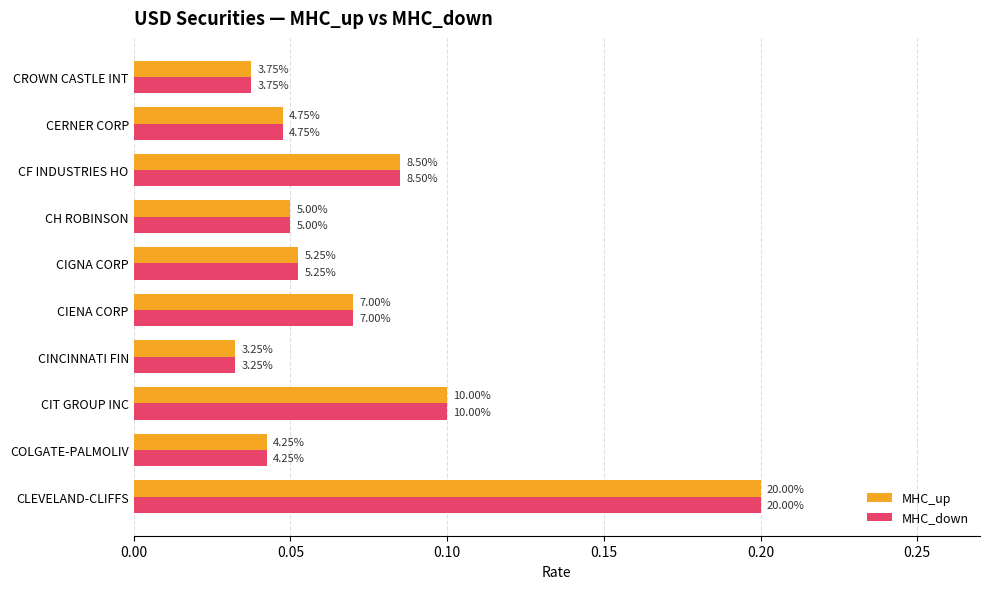

At how many categories does at least one series exceed 0?

10